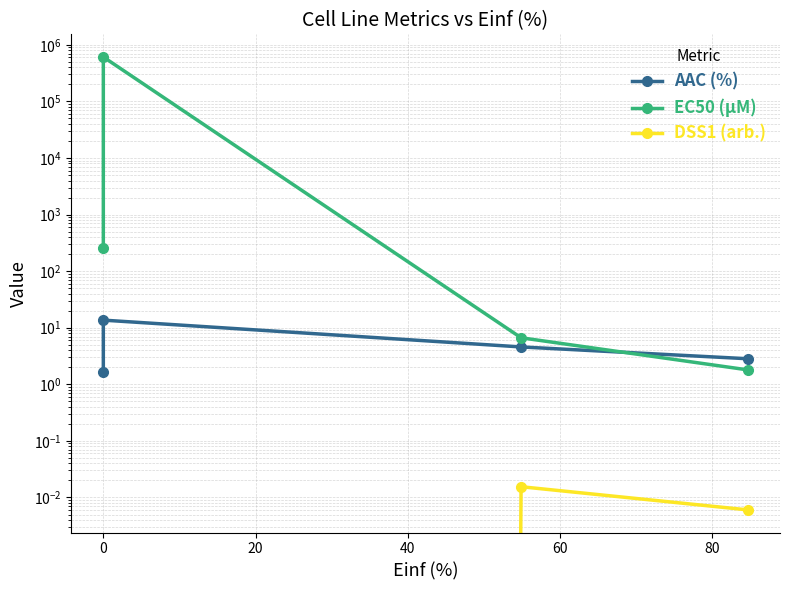

How many lines are shown in the chart?

3